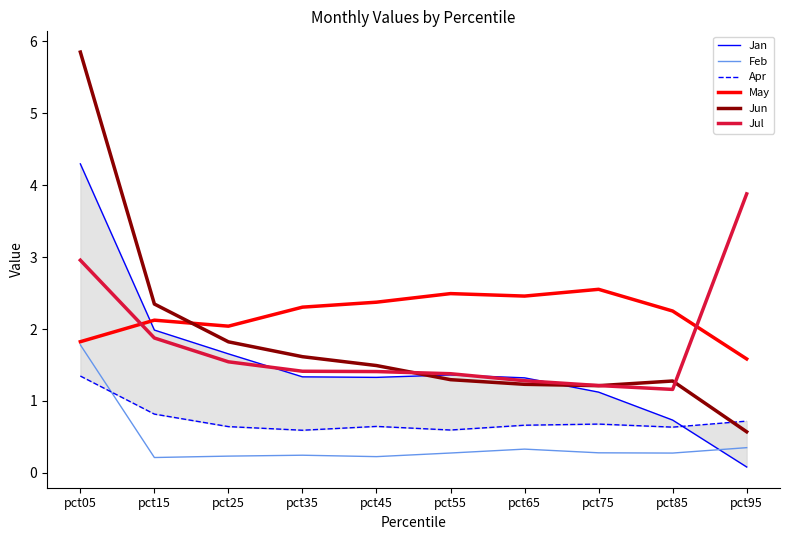

Reading right to left, extract all data points from this chart.

Jan: pct95=0.1	pct85=0.7	pct75=1.1	pct65=1.3	pct55=1.4	pct45=1.3	pct35=1.3	pct25=1.7	pct15=2.0	pct05=4.3
Feb: pct95=0.3	pct85=0.3	pct75=0.3	pct65=0.3	pct55=0.3	pct45=0.2	pct35=0.2	pct25=0.2	pct15=0.2	pct05=1.8
Apr: pct95=0.7	pct85=0.6	pct75=0.7	pct65=0.7	pct55=0.6	pct45=0.6	pct35=0.6	pct25=0.6	pct15=0.8	pct05=1.3
May: pct95=1.6	pct85=2.3	pct75=2.6	pct65=2.5	pct55=2.5	pct45=2.4	pct35=2.3	pct25=2.0	pct15=2.1	pct05=1.8
Jun: pct95=0.6	pct85=1.3	pct75=1.2	pct65=1.2	pct55=1.3	pct45=1.5	pct35=1.6	pct25=1.8	pct15=2.3	pct05=5.9
Jul: pct95=3.9	pct85=1.2	pct75=1.2	pct65=1.3	pct55=1.4	pct45=1.4	pct35=1.4	pct25=1.5	pct15=1.9	pct05=3.0